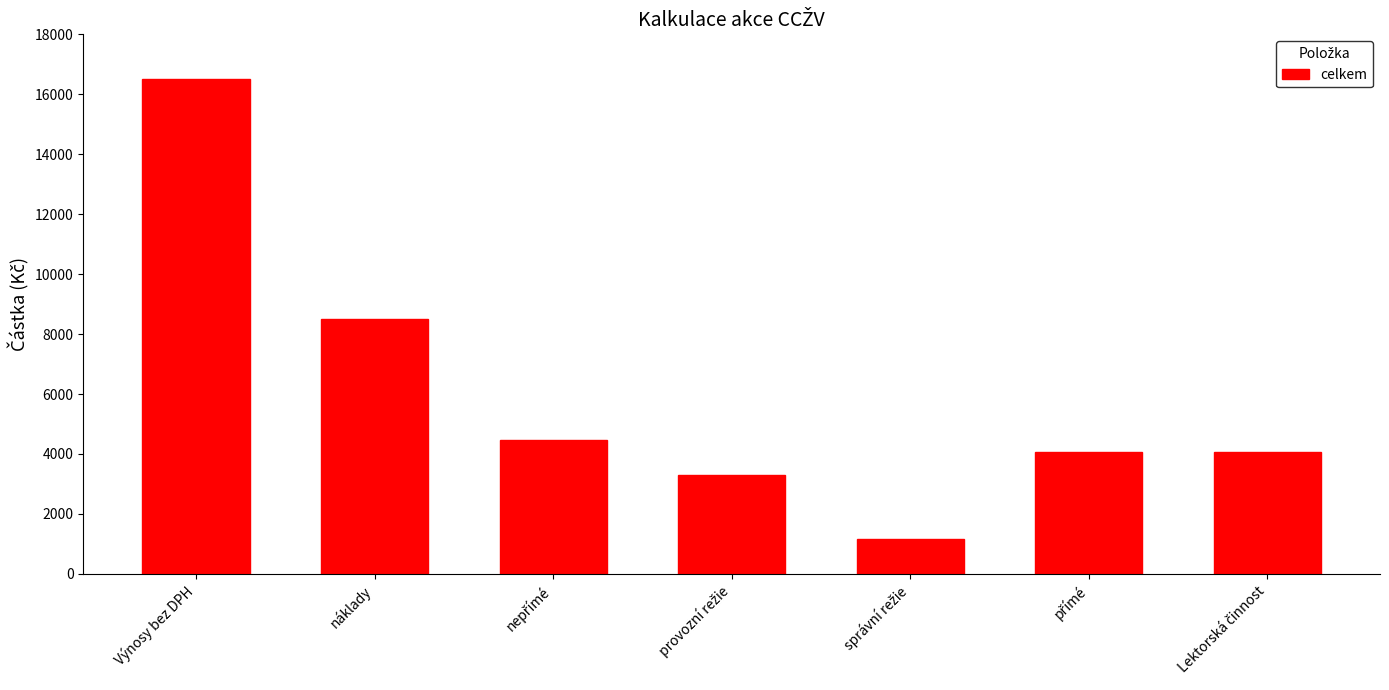

Where does the data first go above 4050?

Výnosy bez DPH